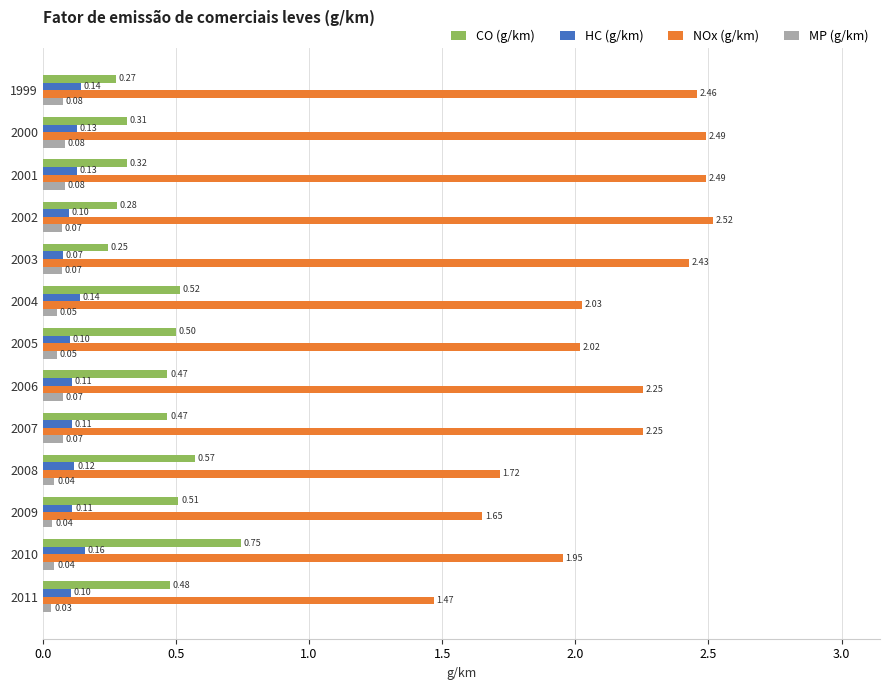

Between 2007 and 2010, which series saw the biggest shift?

NOx (g/km)